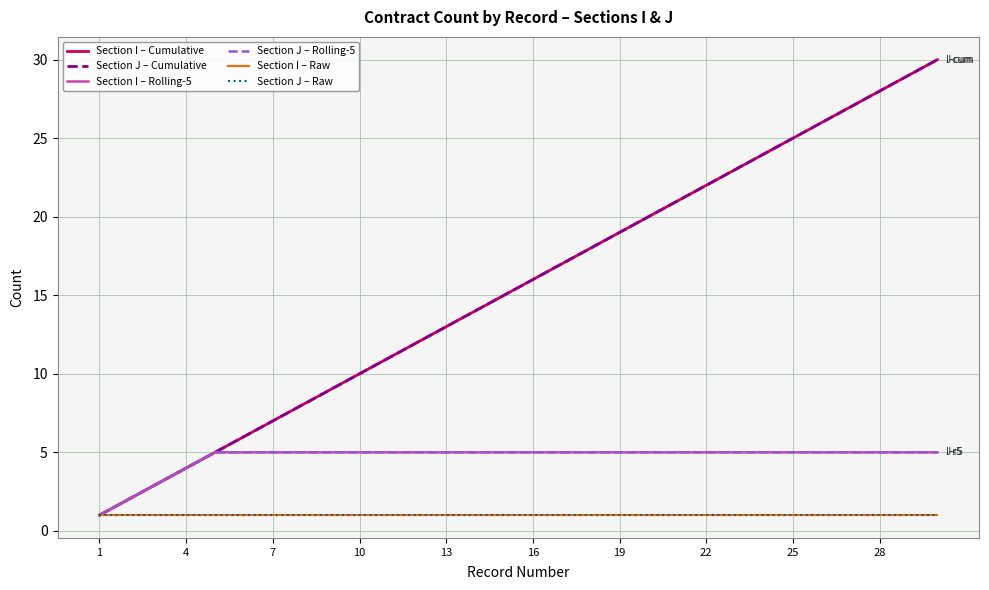

Does the chart display data point markers on the line(s)?

No